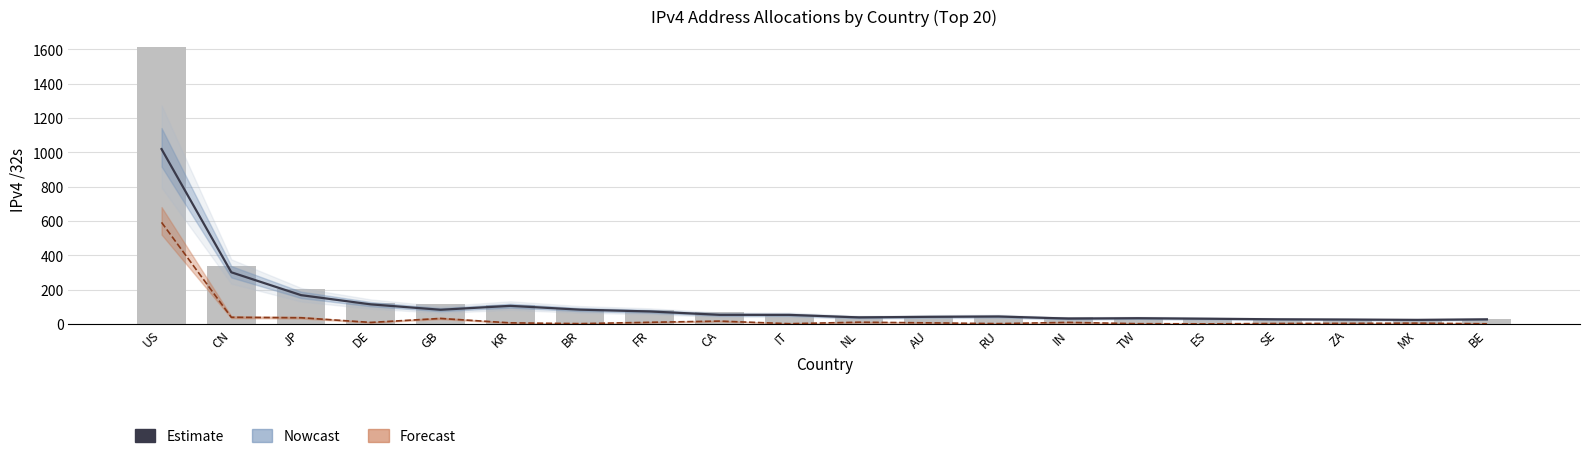

Rank the categories by Allocated /32s value from highest to lowest.

US, CN, JP, DE, GB, KR, BR, FR, CA, IT, NL, AU, RU, IN, TW, ES, SE, ZA, MX, BE